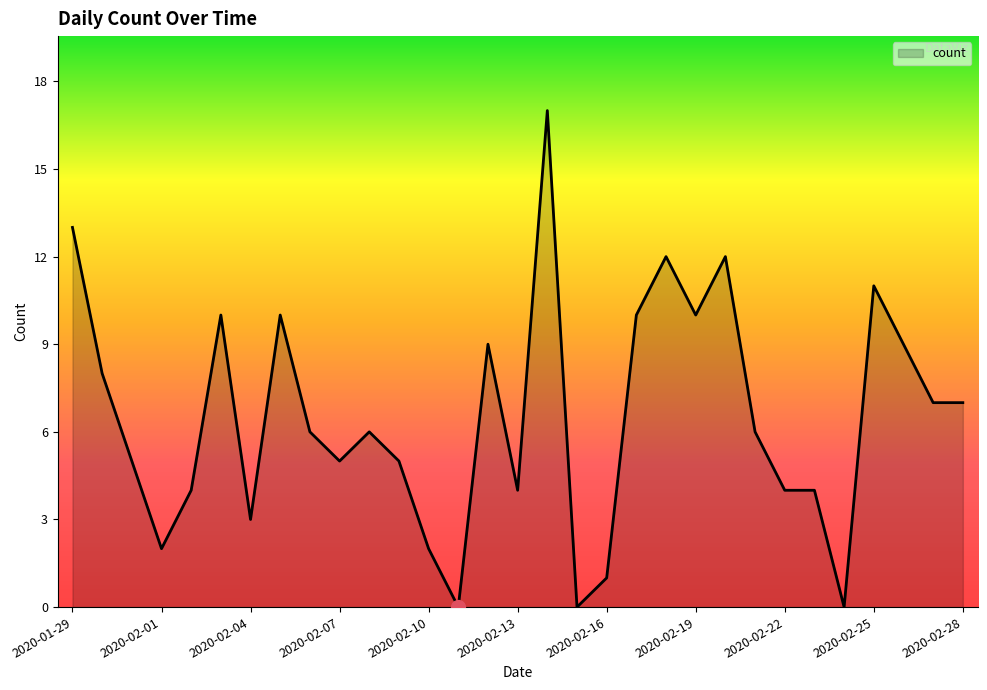

What is the difference between the maximum and minimum values?

17